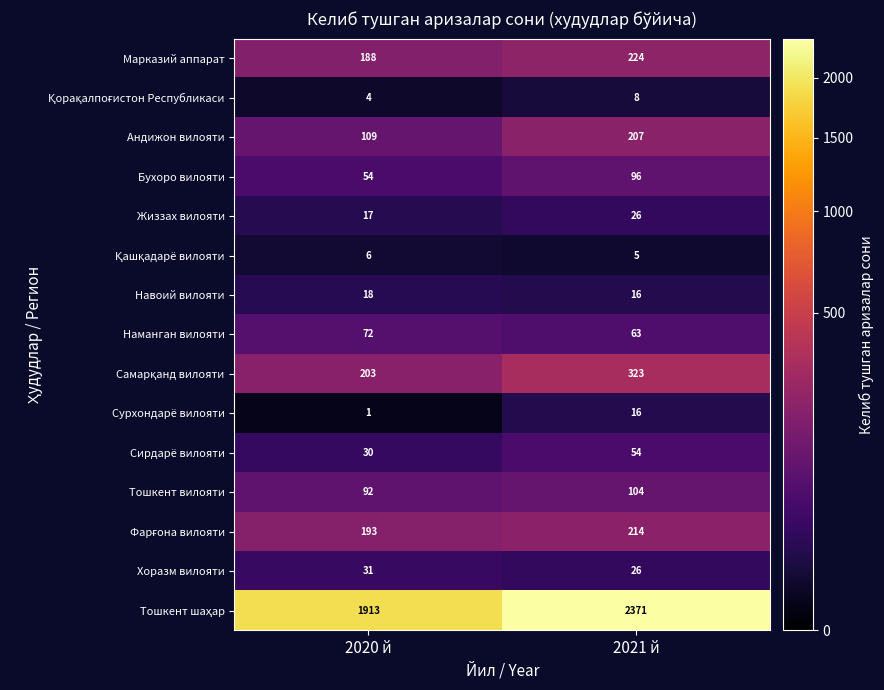

Which label corresponds to the largest value in the chart?

2021 й